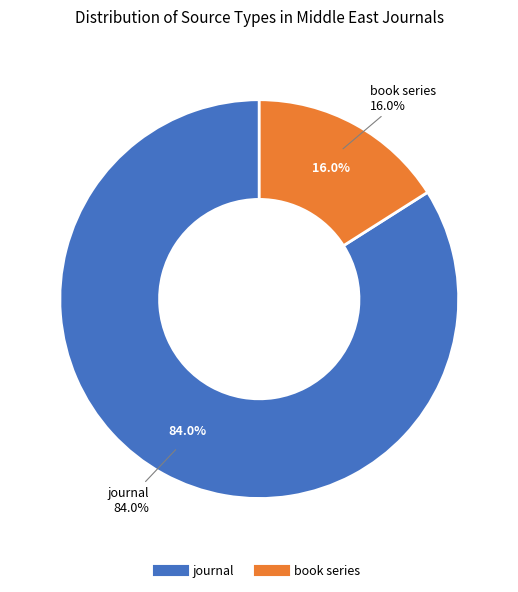

Rank the categories by value from highest to lowest.

journal, book series